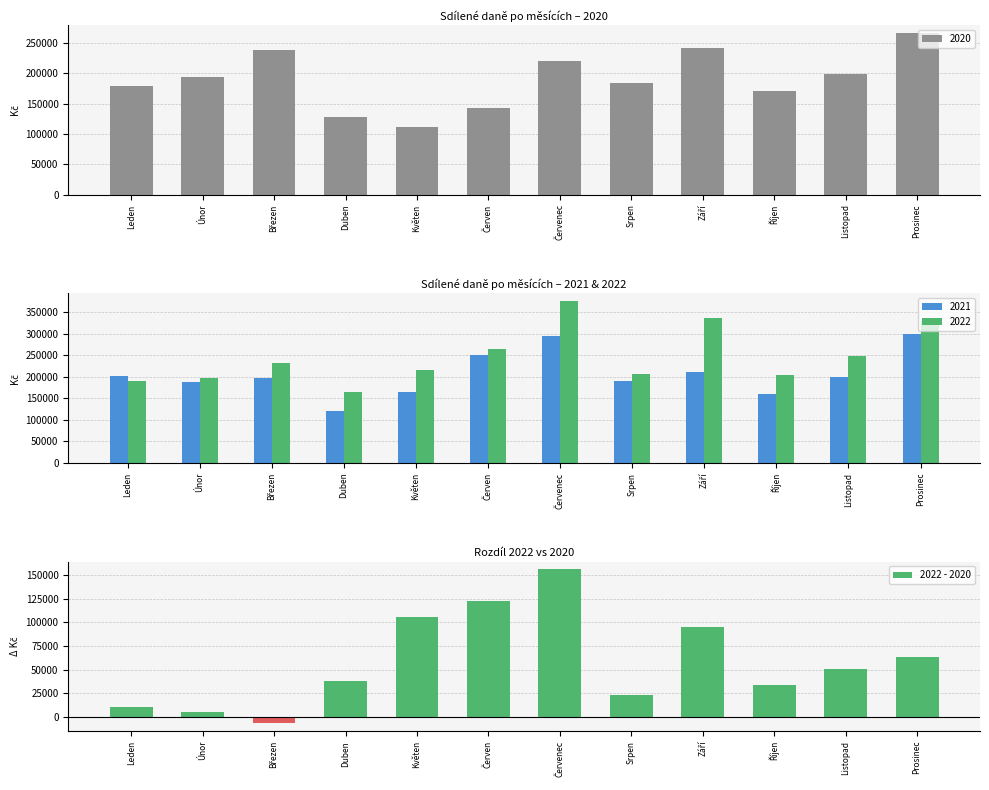

Which label corresponds to the smallest value in the chart?

Březen